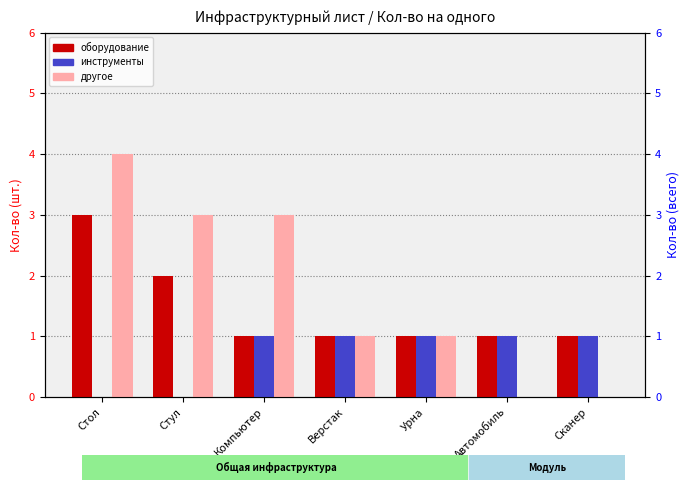

Which series has the largest range (max minus min)?

другое